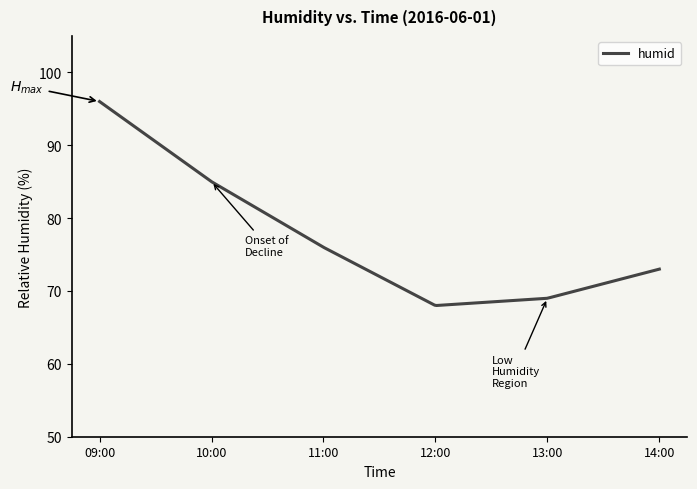

What is the difference between the maximum and minimum values?

28.0